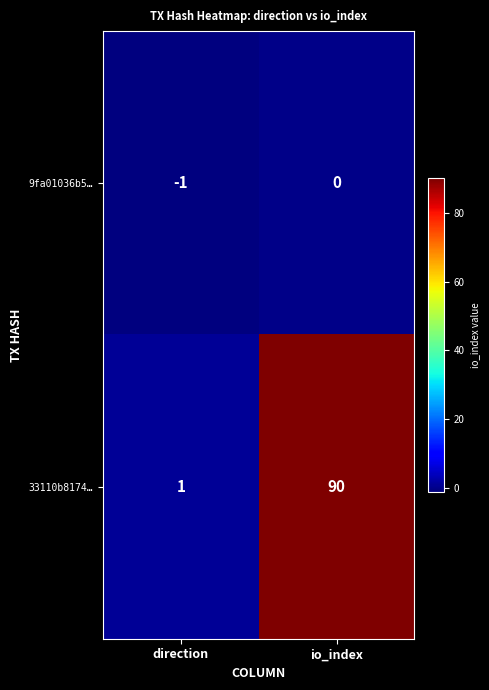

List the series in order of their overall mean, highest first.

33110b8174…, 9fa01036b5…